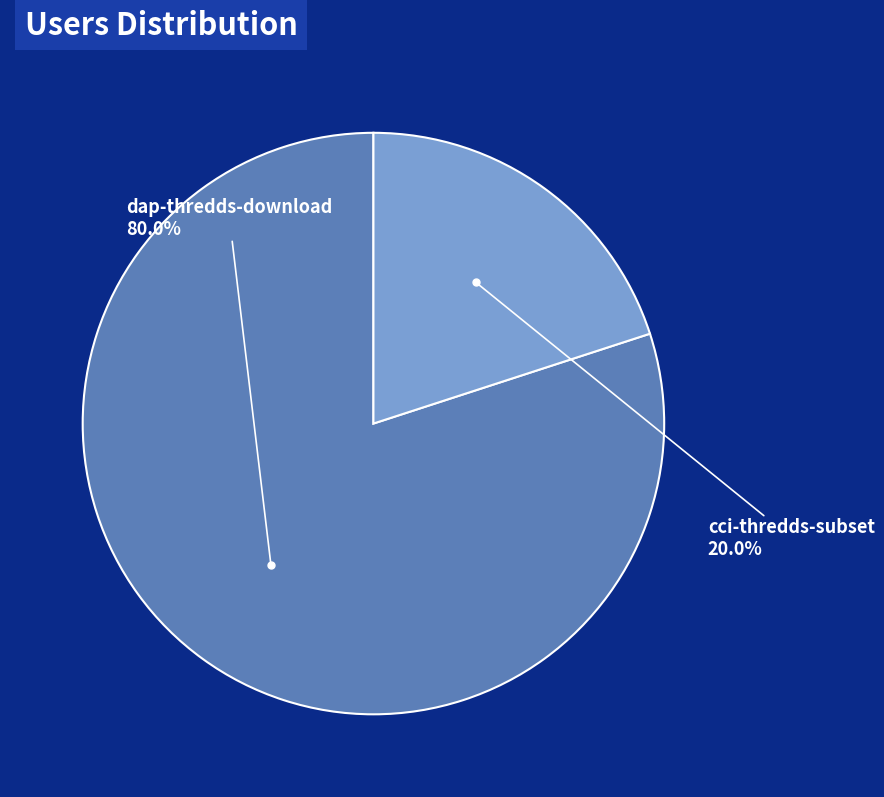

Is there a majority slice in this chart?

Yes